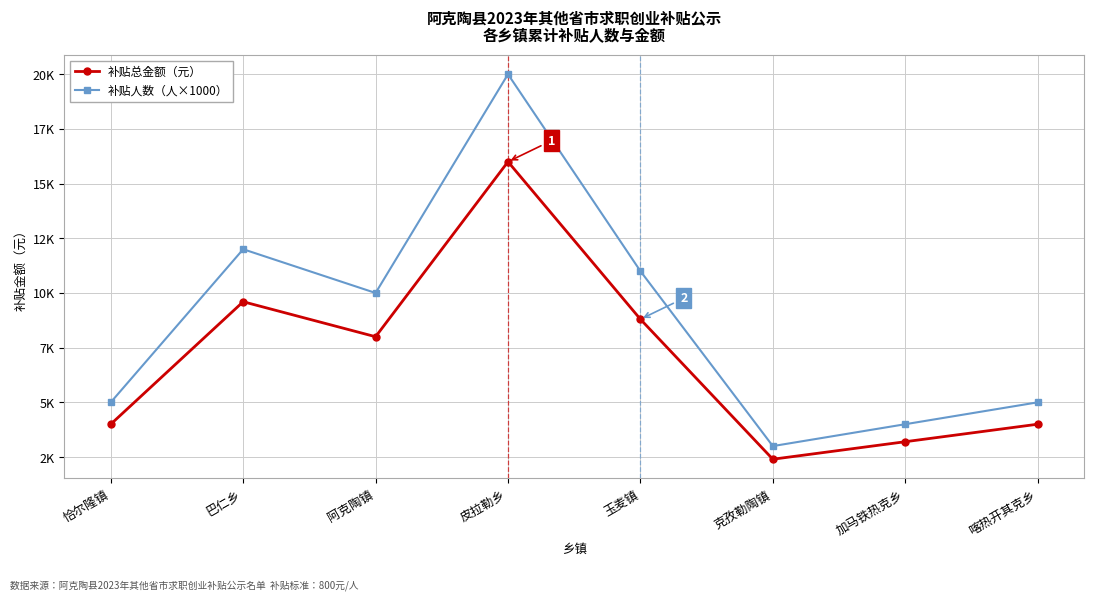

At how many categories does at least one series exceed 7143?

4